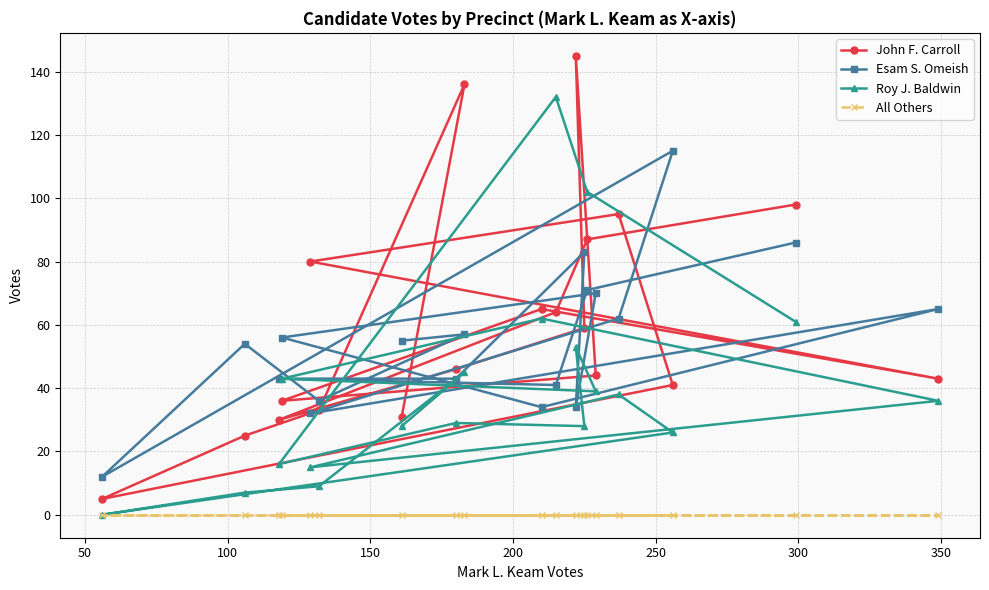

At how many categories does at least one series exceed 68?

10